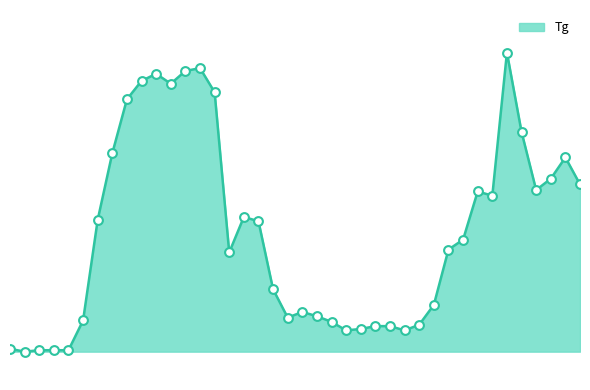

Approximately how many times larger is the value at 7/1 9:00 compared to 7/2 11:00?

0.9